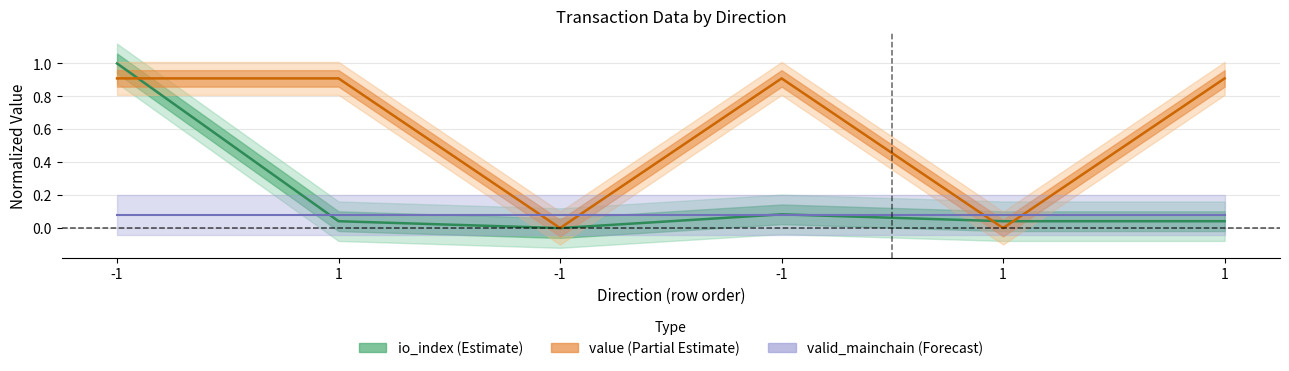

Where do valid_mainchain line and value first cross each other?

1 and -1